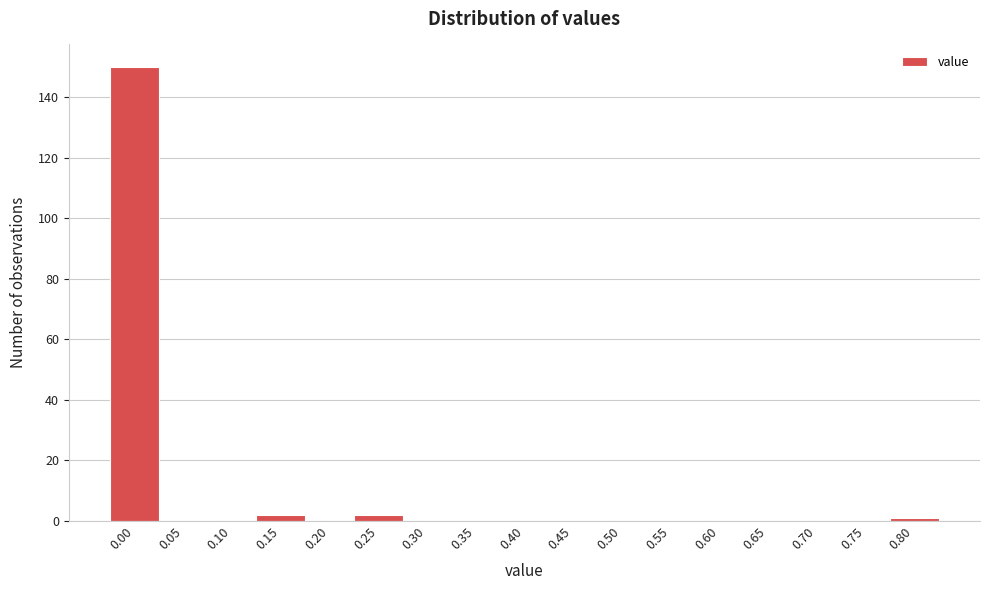

Reading left to right, transcribe all the data shown in this chart.

0.00=150	0.05=0	0.10=0	0.15=2	0.20=0	0.25=2	0.30=0	0.35=0	0.40=0	0.45=0	0.50=0	0.55=0	0.60=0	0.65=0	0.70=0	0.75=0	0.80=1